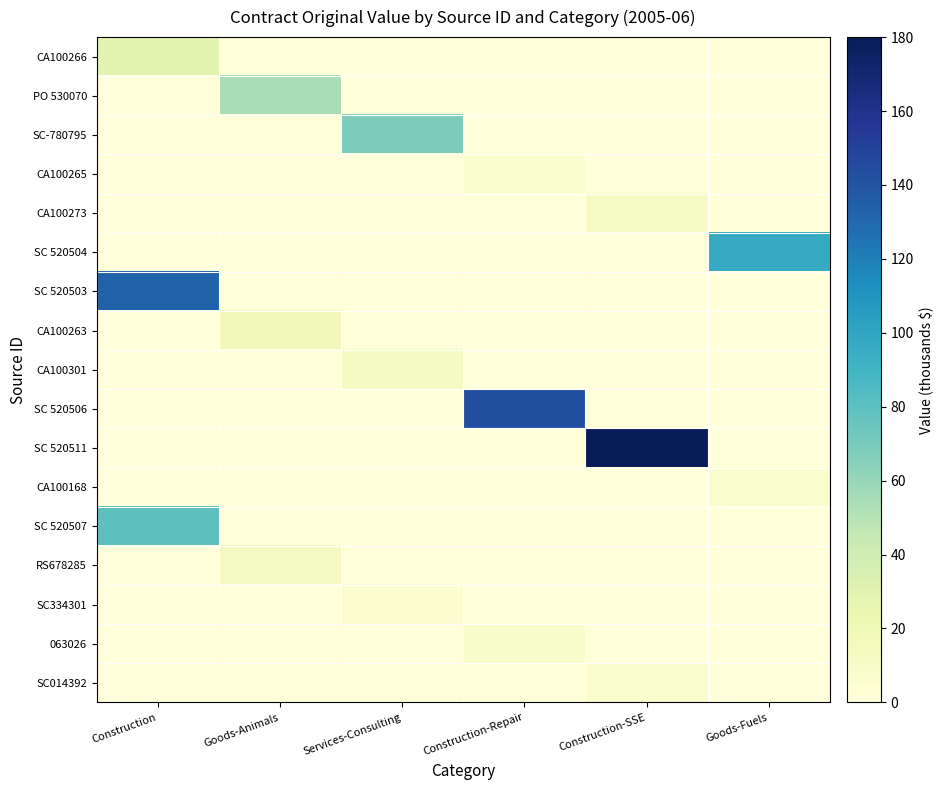

Which category has the lowest value across all series?

Goods-Animals